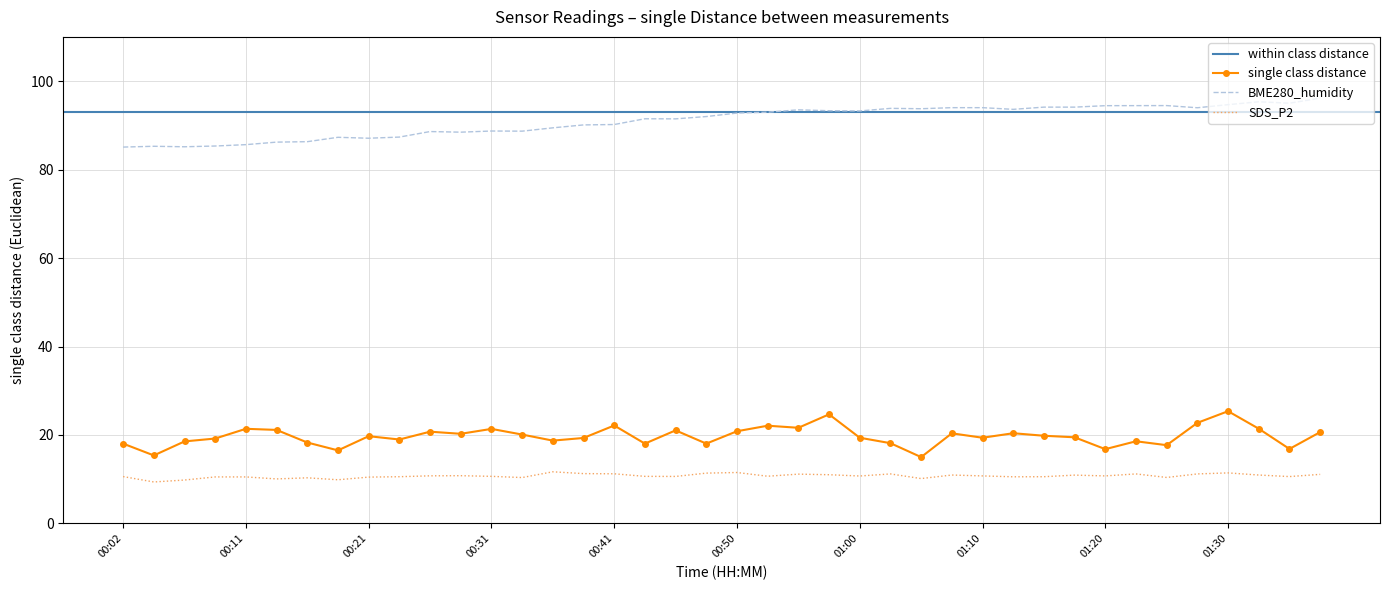

Reading left to right, list all the values displayed in this chart.

BME280_temperature: 85.1	85.3	85.2	85.3	85.6	86.2	86.3	87.3	87.1	87.3	88.6	88.5	88.7	88.7	89.4	90.1	90.2	91.5	91.5	92.0	92.8	93.0	93.5	93.3	93.3	93.8	93.8	94.0	94.0	93.6	94.1	94.1	94.5	94.5	94.5	94.0	94.7	95.3	95.0	96.2
SDS_P1: 18.1	15.4	18.6	19.2	21.4	21.1	18.3	16.5	19.7	19.0	20.8	20.3	21.4	20.1	18.7	19.3	22.1	18.1	21.1	18.1	20.9	22.1	21.6	24.7	19.4	18.1	15.0	20.4	19.4	20.4	19.8	19.5	16.8	18.6	17.7	22.8	25.4	21.4	16.9	20.6
SDS_P2: 10.6	9.4	9.8	10.5	10.5	10.1	10.3	9.9	10.5	10.6	10.8	10.8	10.7	10.4	11.7	11.3	11.2	10.7	10.6	11.4	11.5	10.7	11.2	11.0	10.7	11.2	10.2	10.9	10.8	10.6	10.6	10.9	10.8	11.2	10.4	11.2	11.4	10.9	10.6	11.1